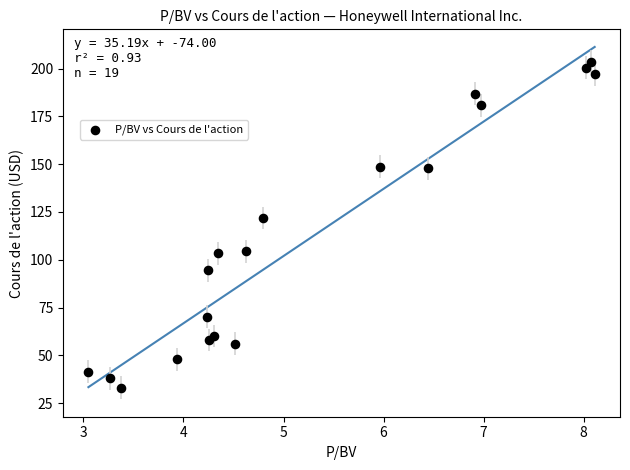

What is the range of Y values (max minus min)?

170.5